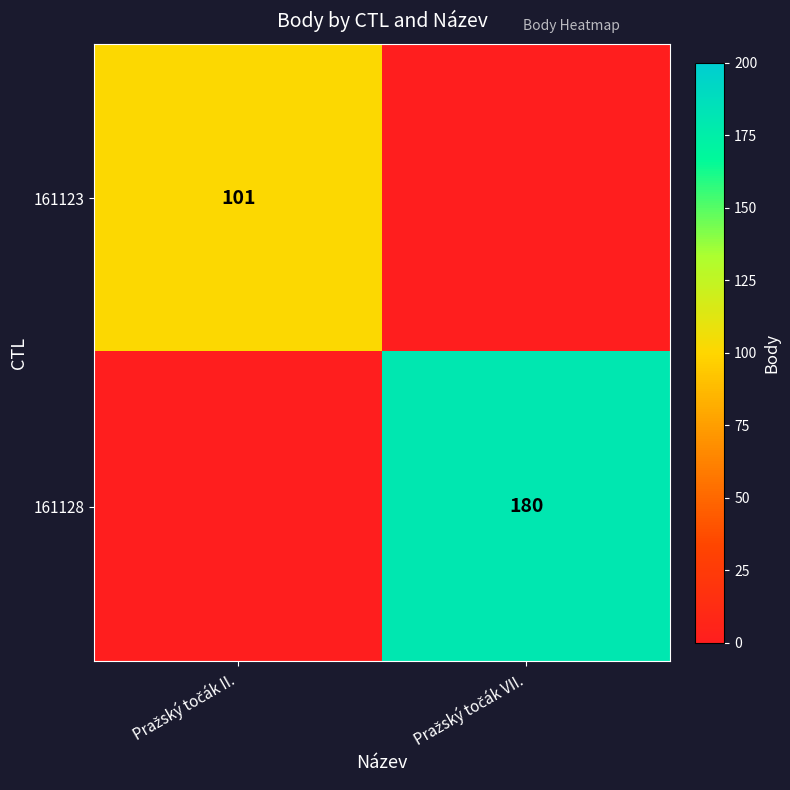

What is the maximum value for 161128?

180